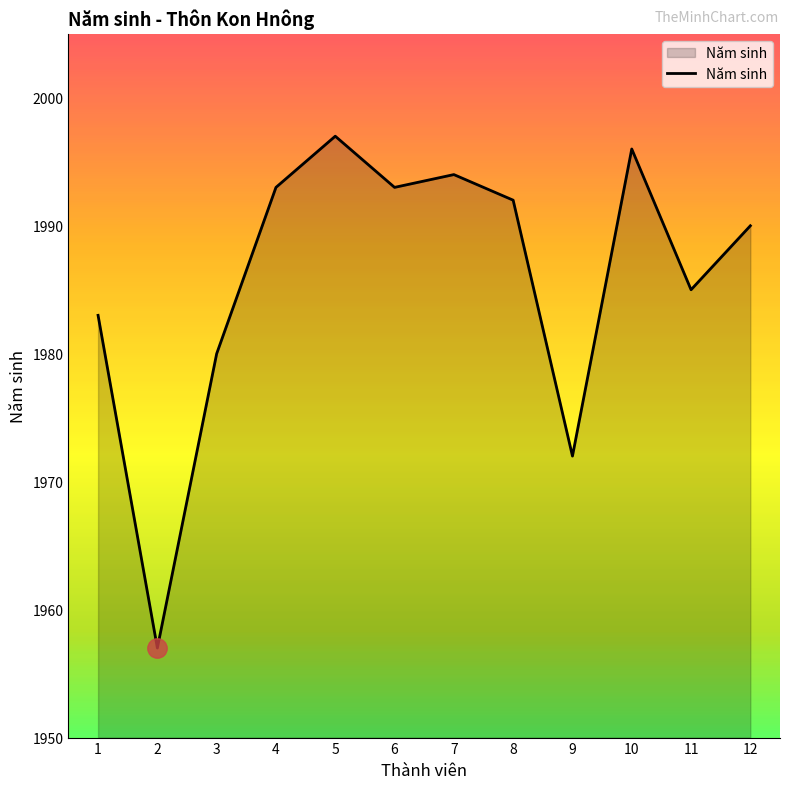

What is the difference between the second highest and minimum values?

39